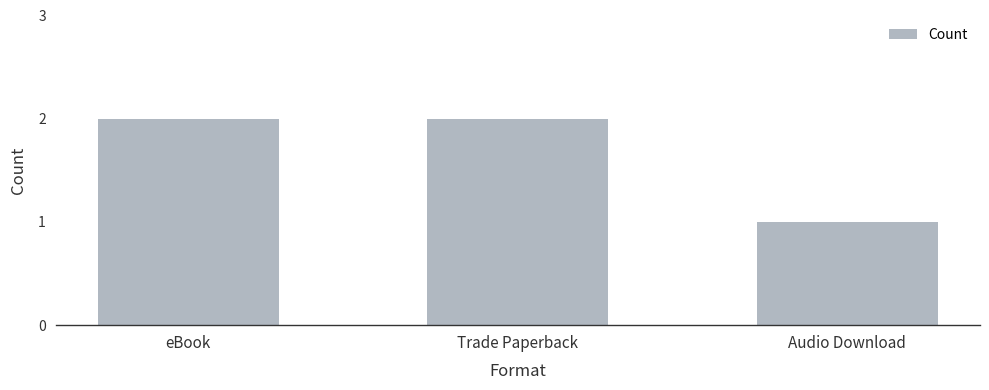

The value at eBook is 2. True or false?

True